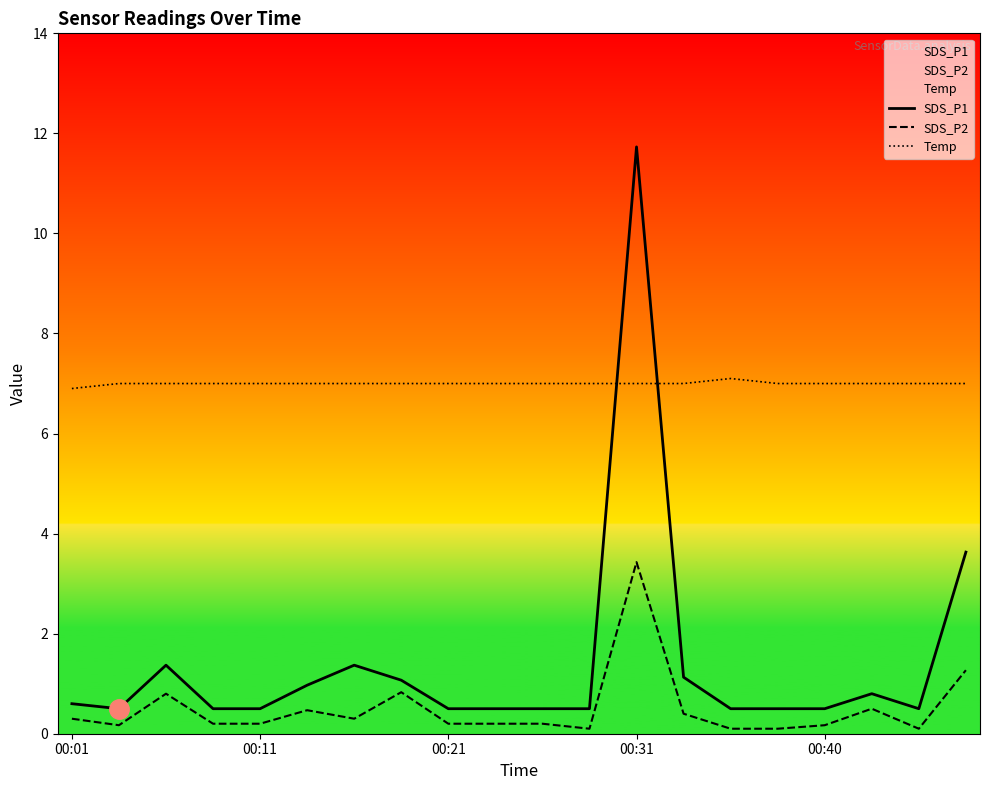

Reading left to right, transcribe all the data shown in this chart.

SDS_P1: 0.6	0.5	1.4	0.5	0.5	1.0	1.4	1.1	0.5	0.5	0.5	0.5	11.7	1.1	0.5	0.5	0.5	0.8	0.5	3.6
SDS_P2: 0.3	0.2	0.8	0.2	0.2	0.5	0.3	0.8	0.2	0.2	0.2	0.1	3.4	0.4	0.1	0.1	0.2	0.5	0.1	1.3
Temp: 6.9	7.0	7.0	7.0	7.0	7.0	7.0	7.0	7.0	7.0	7.0	7.0	7.0	7.0	7.1	7.0	7.0	7.0	7.0	7.0